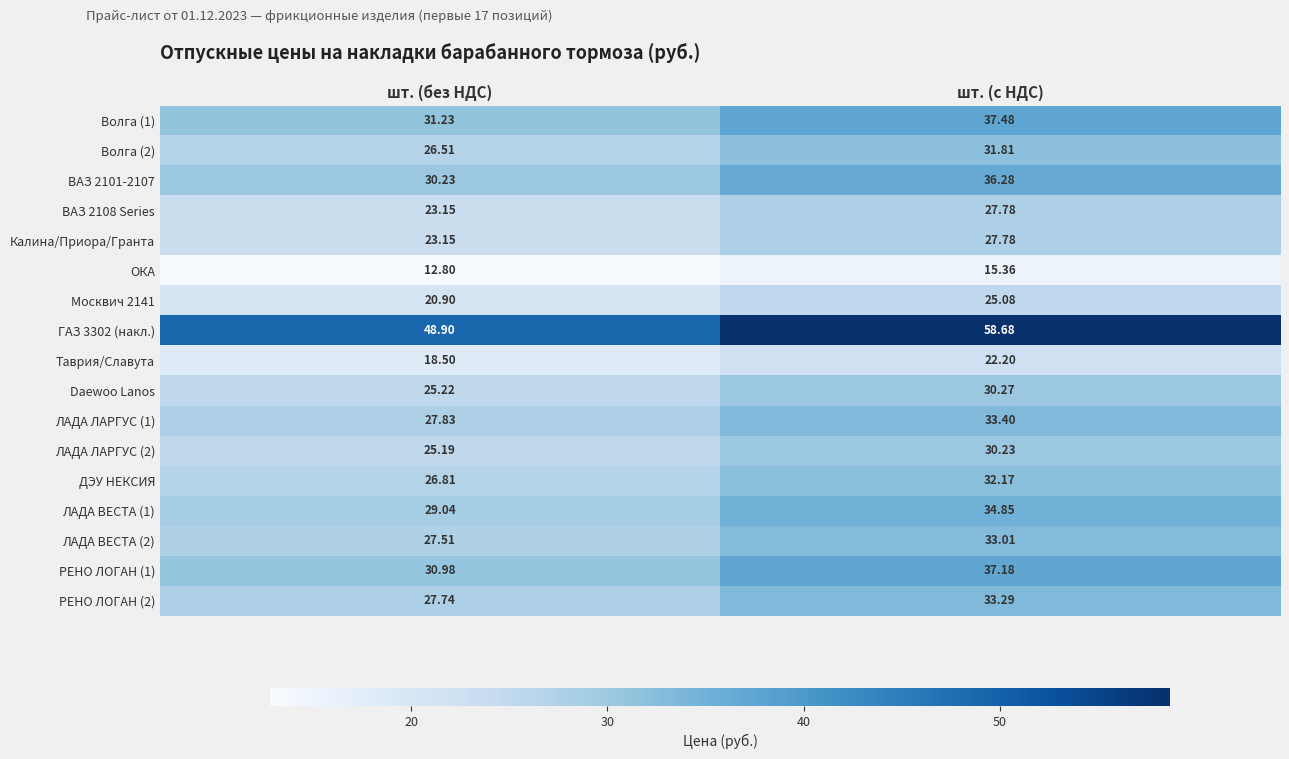

At which category is the sum across all series the highest?

шт. (с НДС)